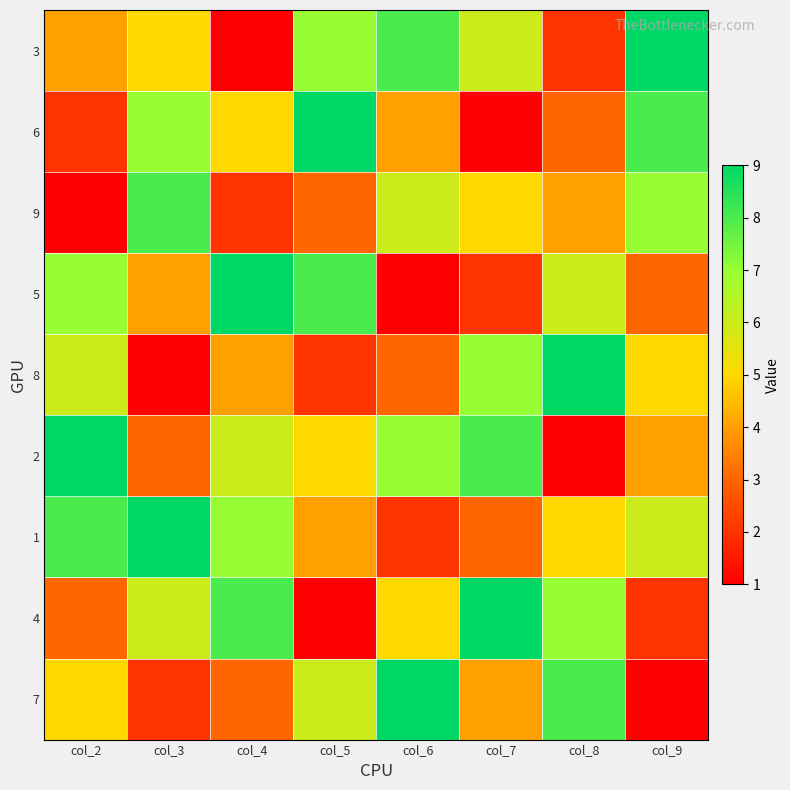

Rank the series by their maximum value, from highest to lowest.

3, 6, 5, 8, 2, 1, 4, 7, 9